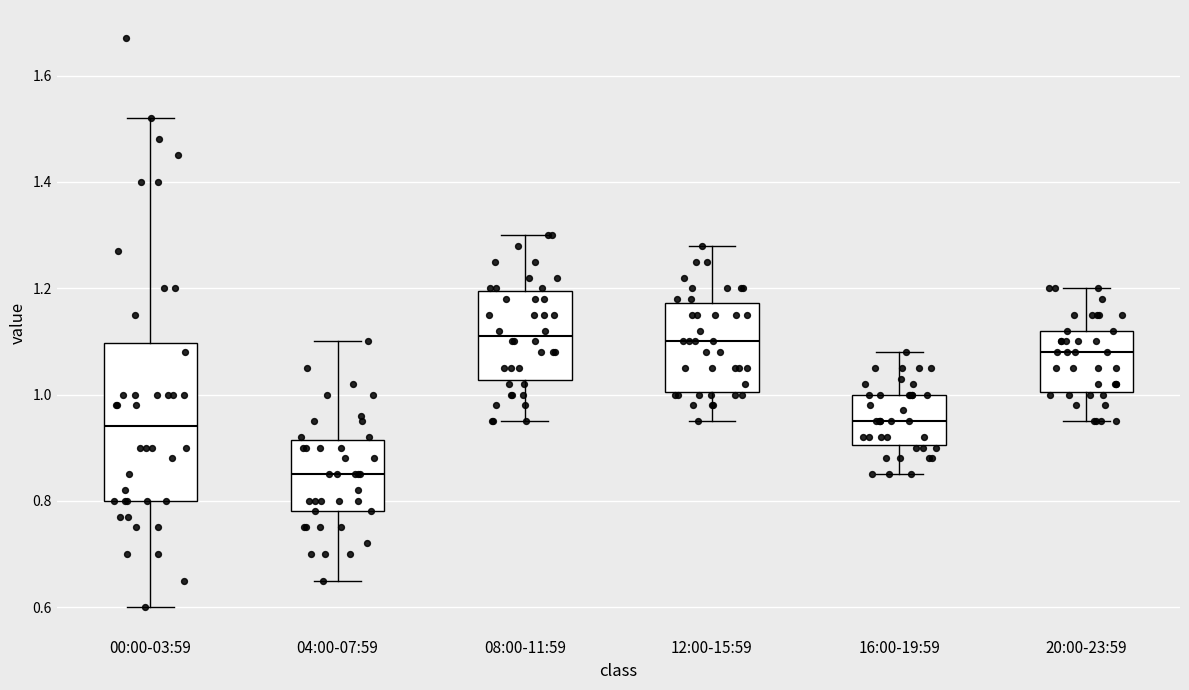

Comparing the boxes themselves (not the whiskers), which one is the tallest?

00:00-03:59